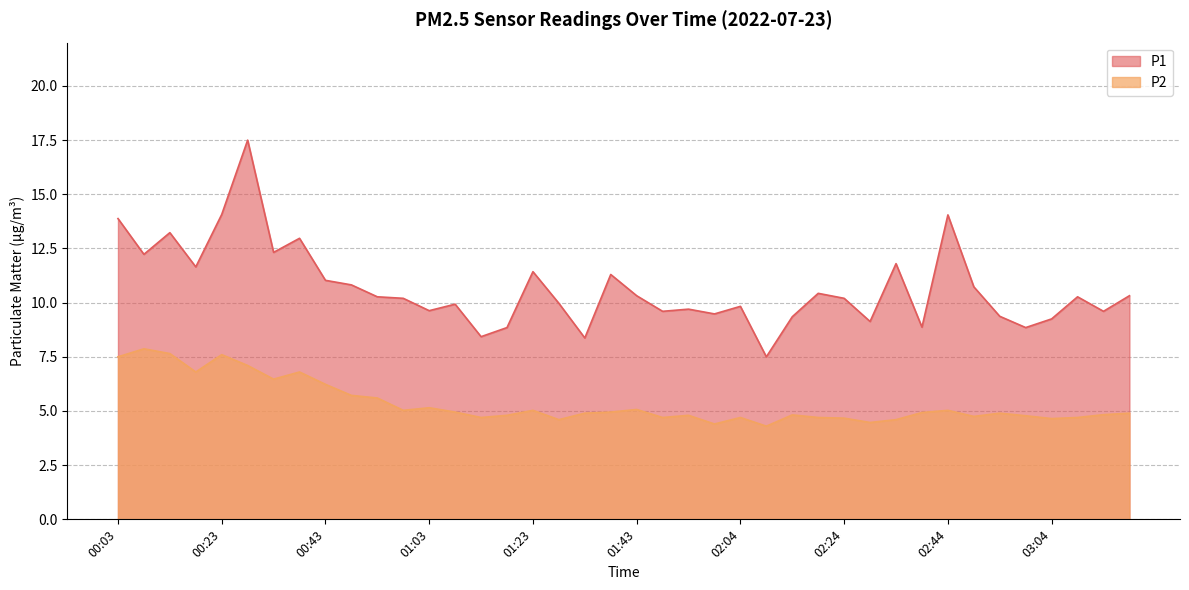

What is the sum of the P2 values at 00:28 and 00:43?

13.3